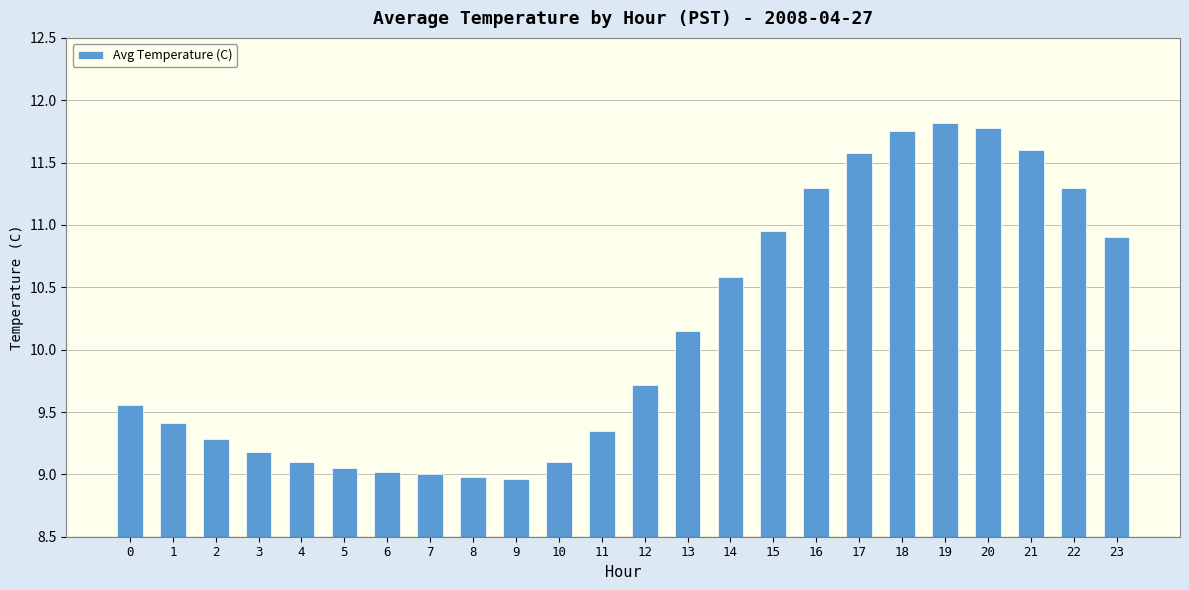

What is the ratio of the value at 3 to the value at 13?

0.9